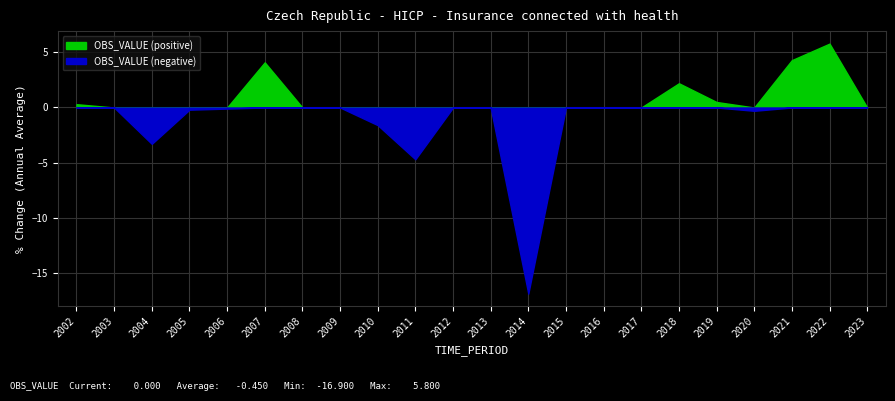

True or false: the data shows 5.8 at 2022.

True